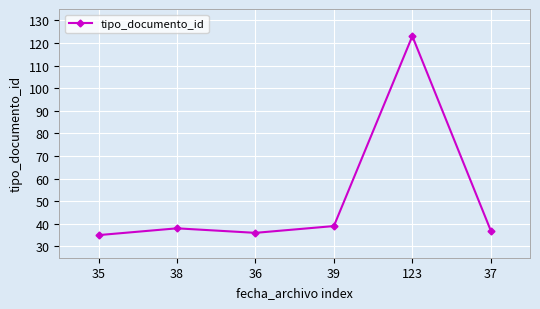

Rank the categories by value from highest to lowest.

123, 39, 38, 37, 36, 35